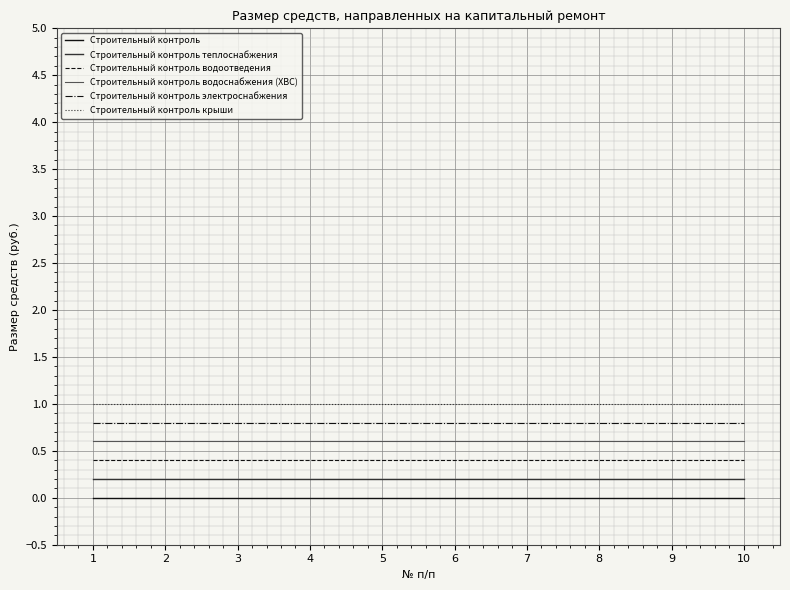

What is the spread (max minus min) of values at 6?

1.0